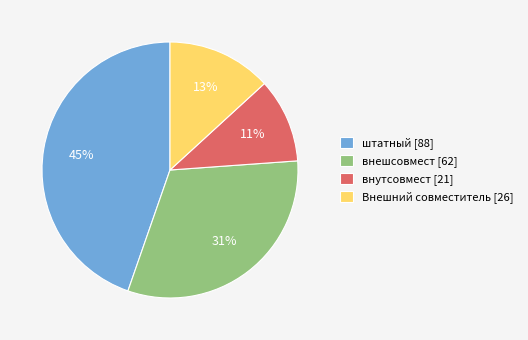

Approximately how many times larger is the value at Внешний совместитель [26] compared to внешсовмест [62]?

0.4